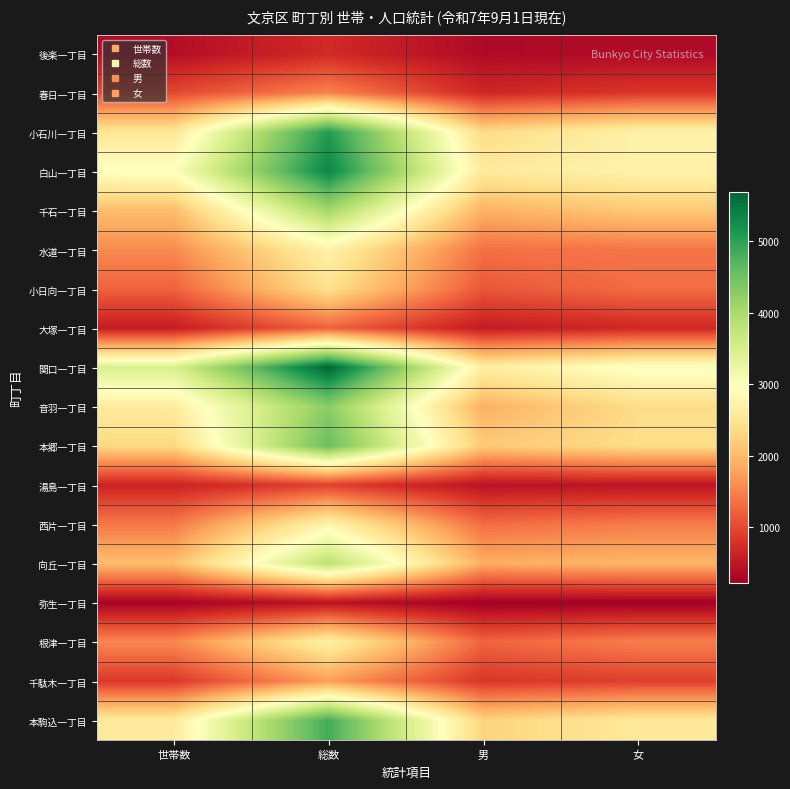

List the series in order of their peak value, highest first.

関口一丁目, 白山一丁目, 小石川一丁目, 本駒込一丁目, 本郷一丁目, 音羽一丁目, 千石一丁目, 向丘一丁目, 西片一丁目, 水道一丁目, 根津一丁目, 小日向一丁目, 千駄木一丁目, 春日一丁目, 大塚一丁目, 湯島一丁目, 後楽一丁目, 弥生一丁目